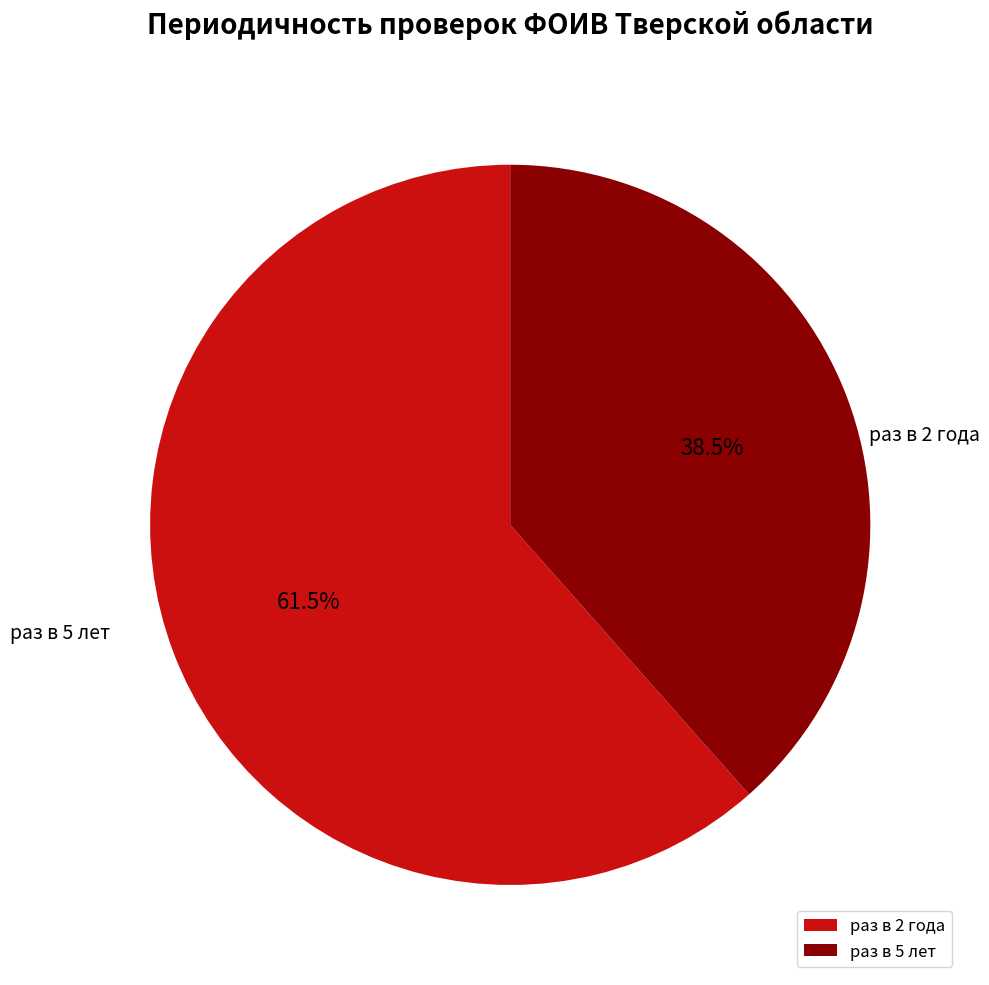

Does раз в 5 лет represent more than half of the total?

No